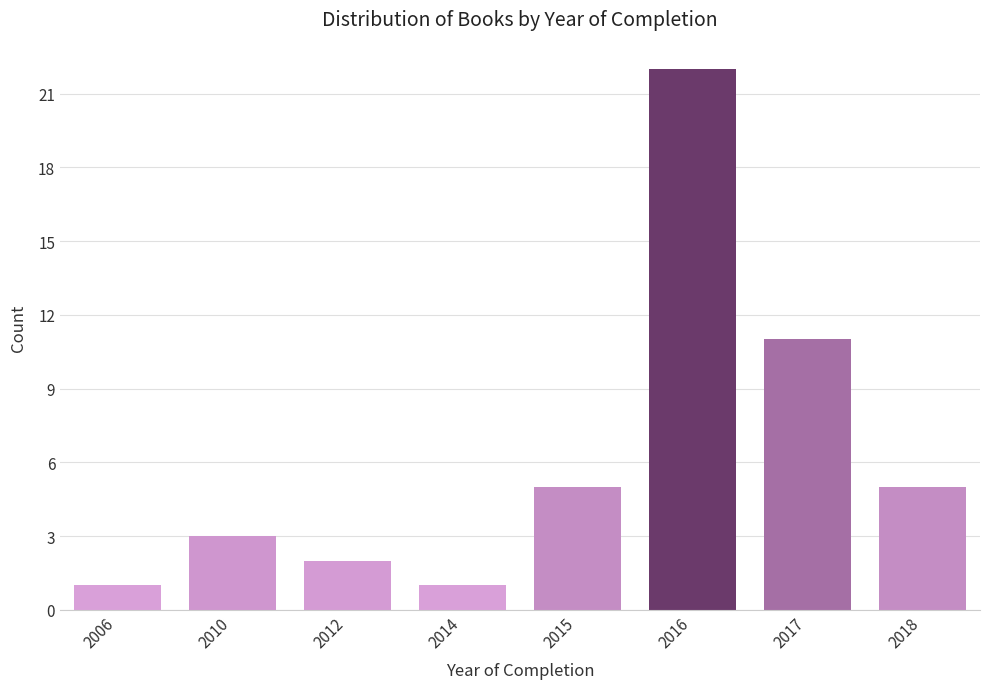

Reading left to right, transcribe all the data shown in this chart.

2006=1	2010=3	2012=2	2014=1	2015=5	2016=22	2017=11	2018=5